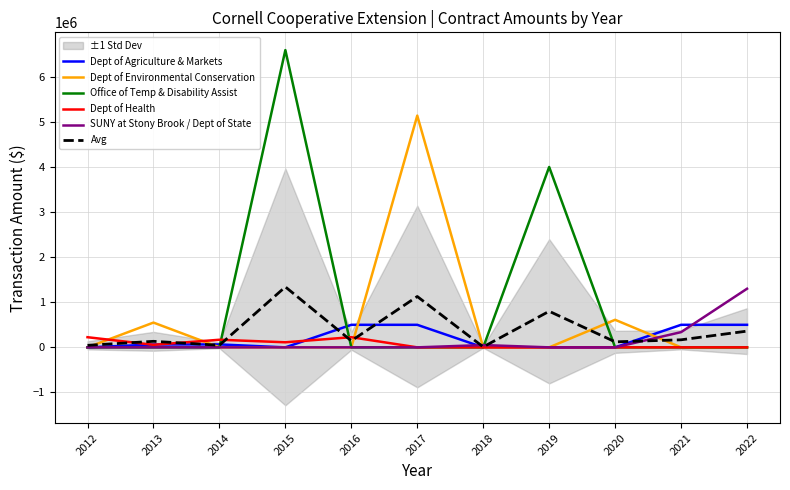

What is the value of the Dept of Health point at the 1st from the left?

225000.0